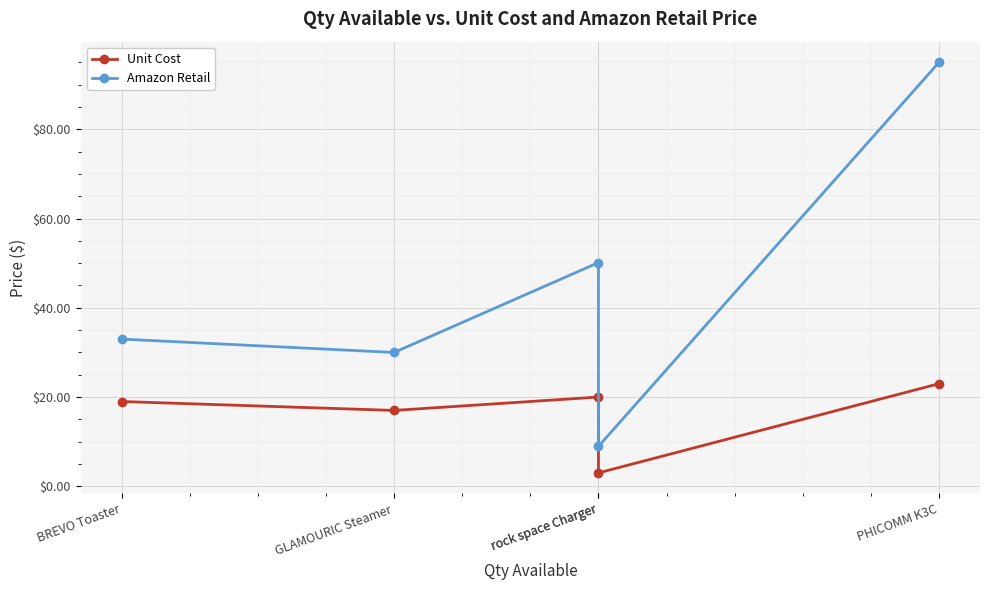

True or false: Amazon Retail and Unit Cost cross at least once.

False